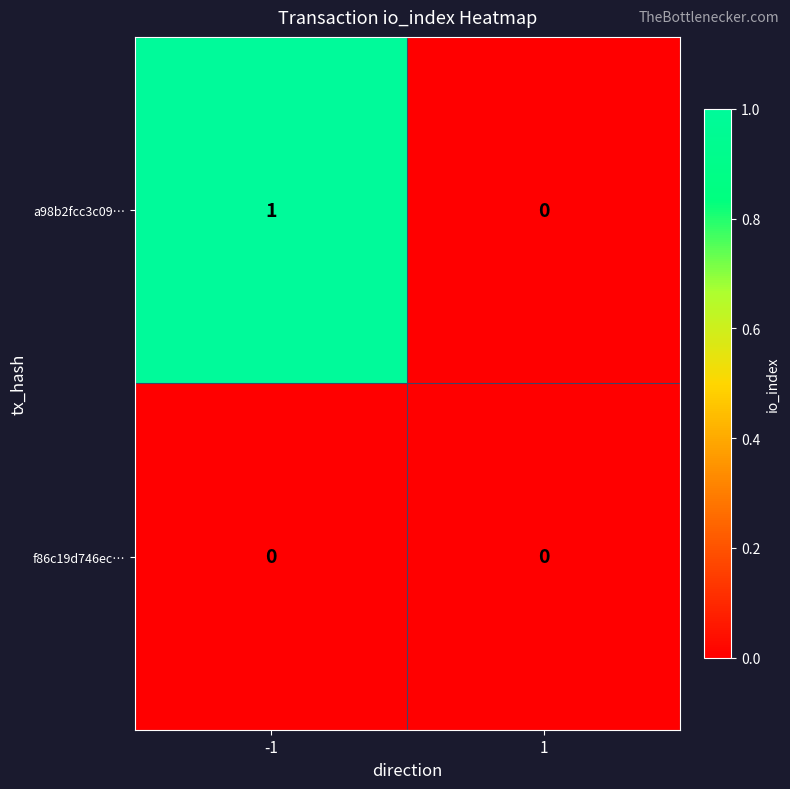

Which series has the largest range (max minus min)?

a98b2fcc3c09…